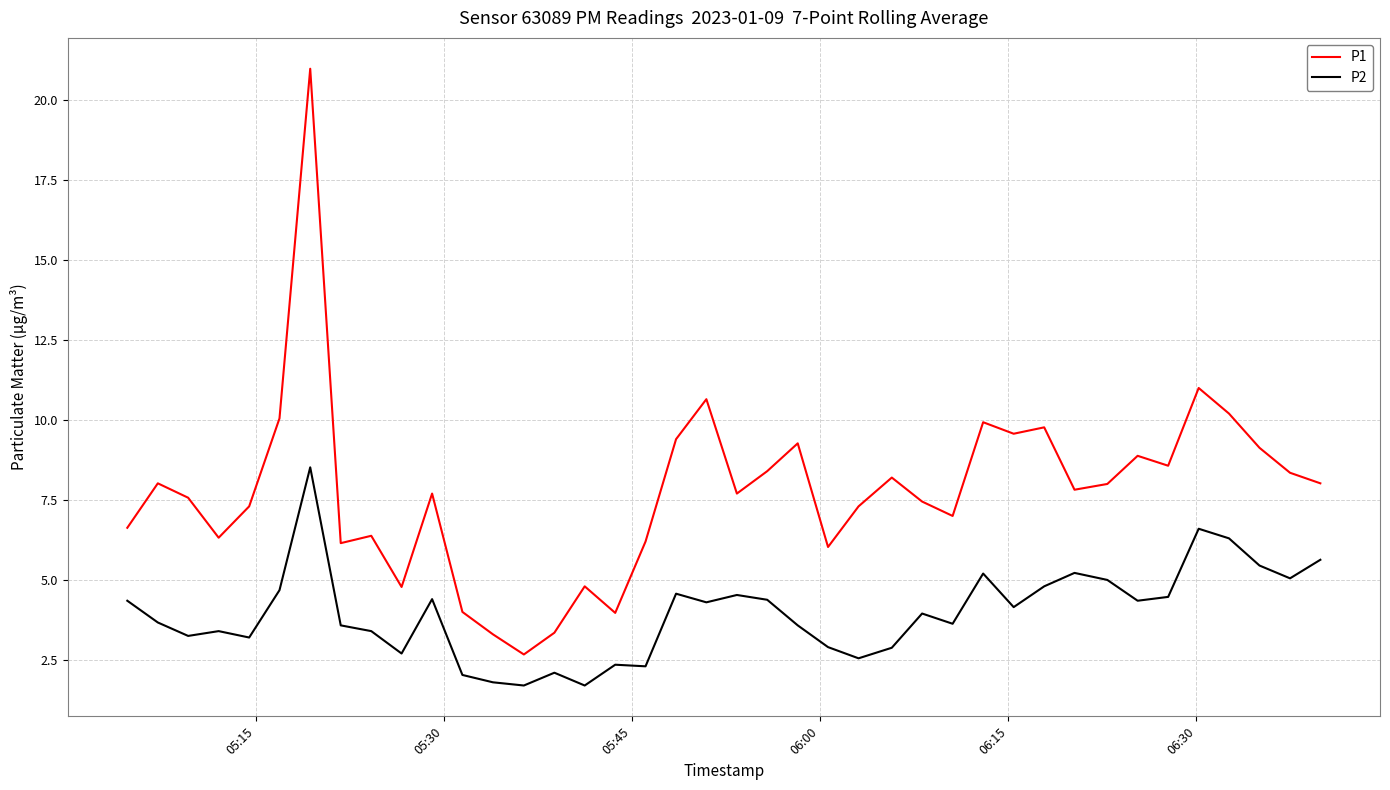

True or false: P2 and P1 cross at least once.

False